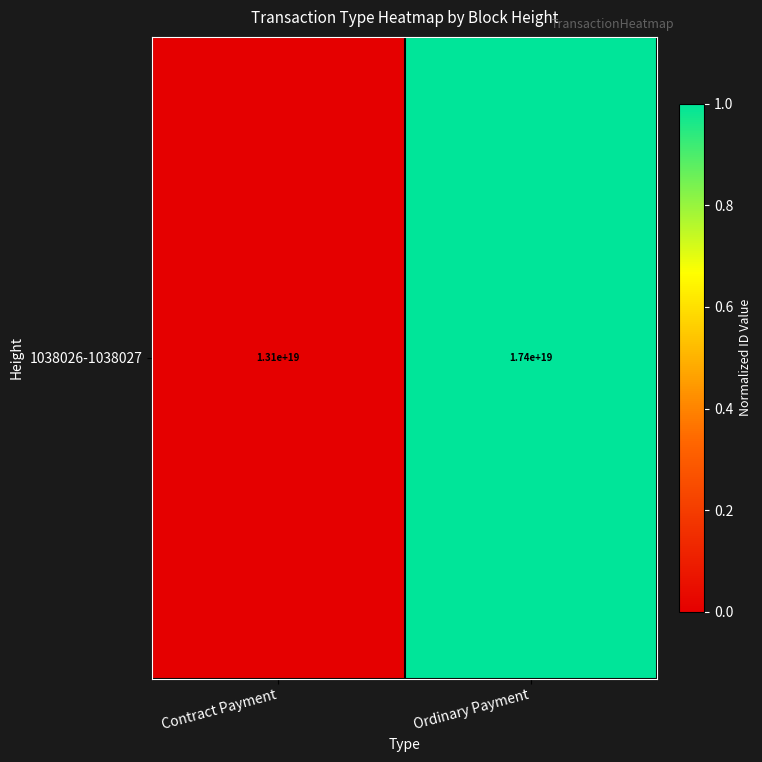

List the labels in order of value, smallest first.

Contract Payment, Ordinary Payment